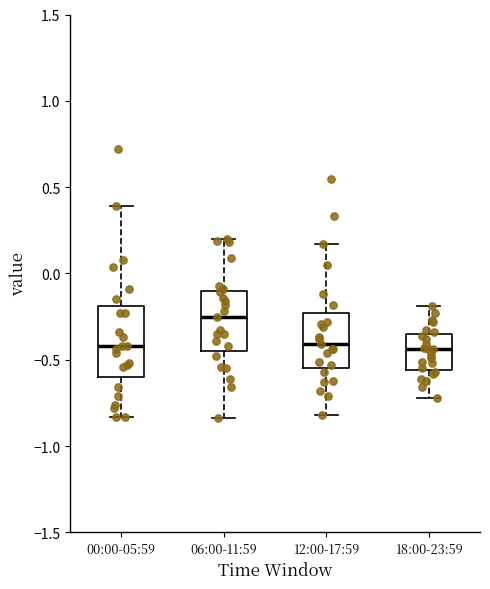

Reading left to right, transcribe this box plot: for each box, give where its median line is, the range the box spans, and where its two whiskers end, as read against the y-axis. The values are not printed on the chart, so give them approximately, as read against the axis.

00:00-05:59: median -0.40, box -0.60 to -0.20, whiskers -0.85 to 0.40
06:00-11:59: median -0.25, box -0.45 to -0.10, whiskers -0.85 to 0.20
12:00-17:59: median -0.40, box -0.55 to -0.25, whiskers -0.80 to 0.15
18:00-23:59: median -0.45, box -0.55 to -0.35, whiskers -0.70 to -0.20